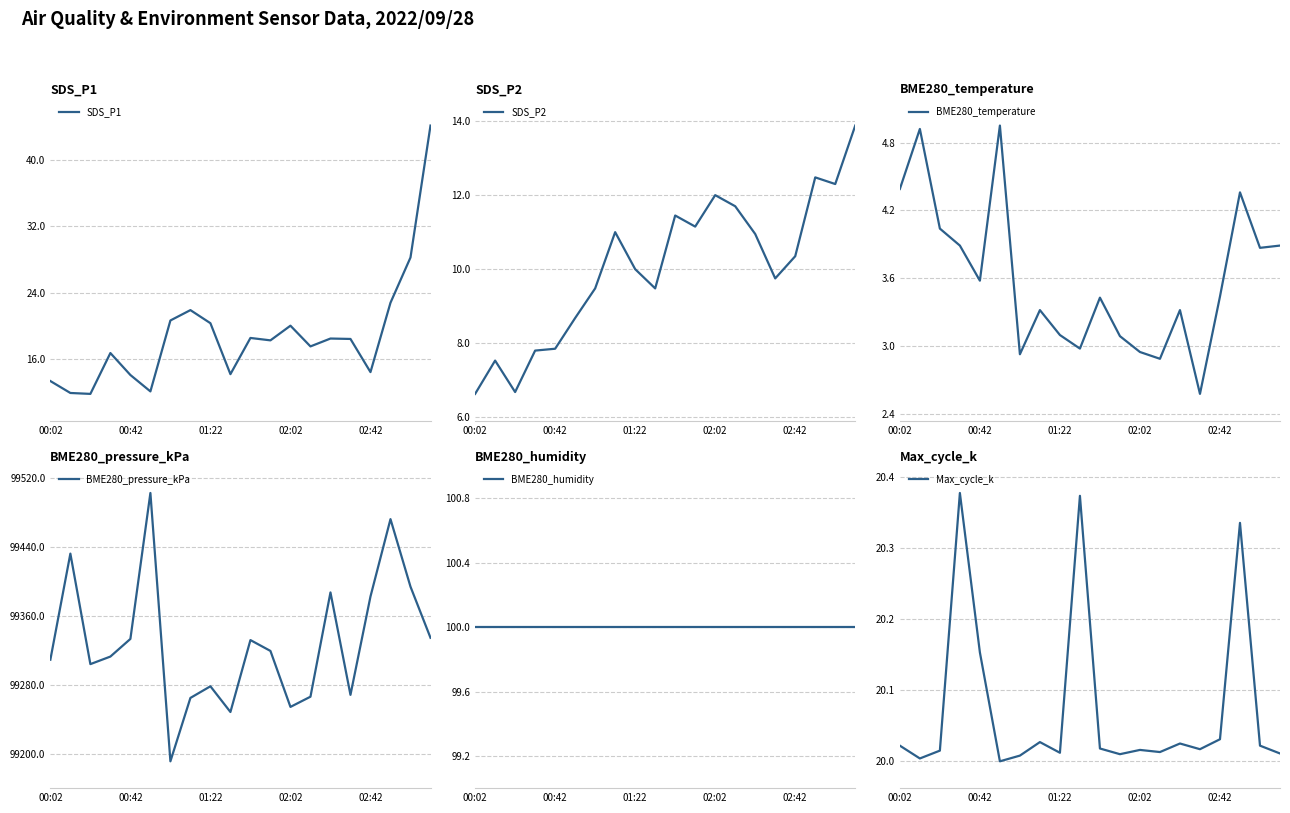

True or false: BME280_pressure_kPa has a value of 55487.2 at 19.

False